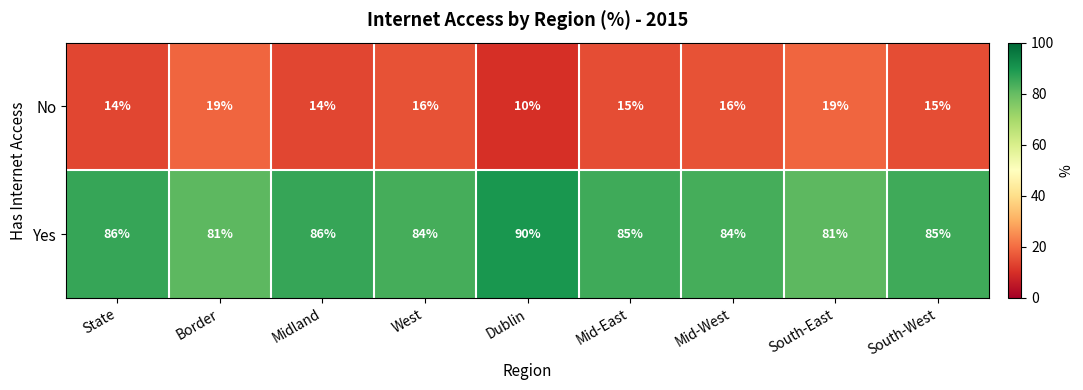

Where does the Yes series first go above 85?

State